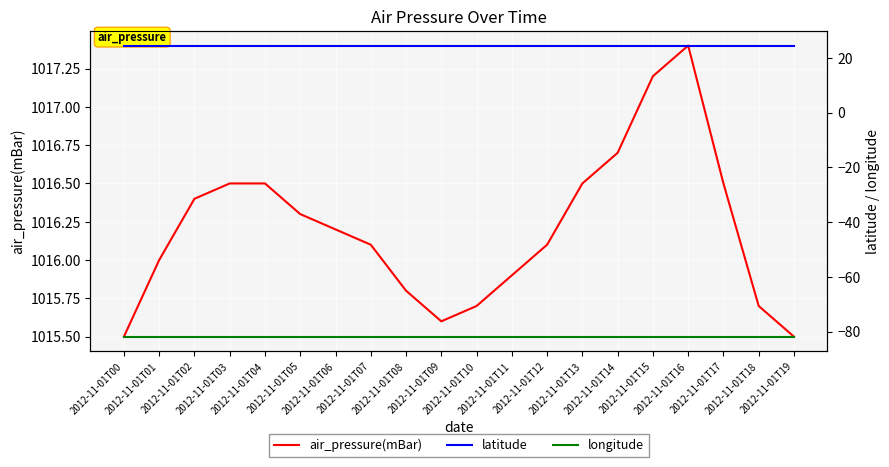

How many lines are shown in the chart?

3